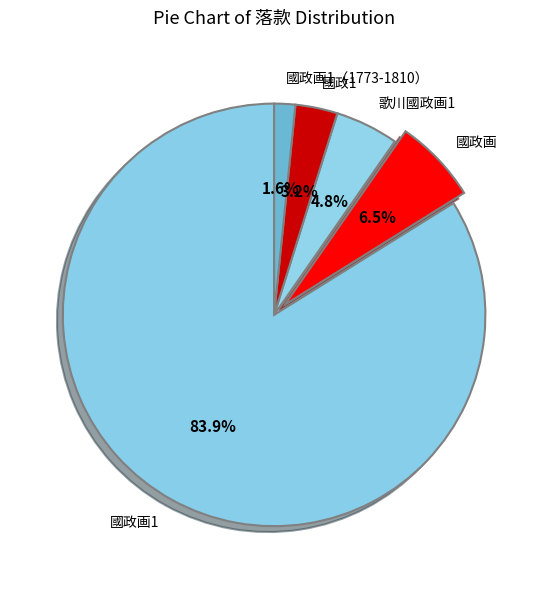

To the nearest percent, what percentage of the pie is 國政画1?

84%